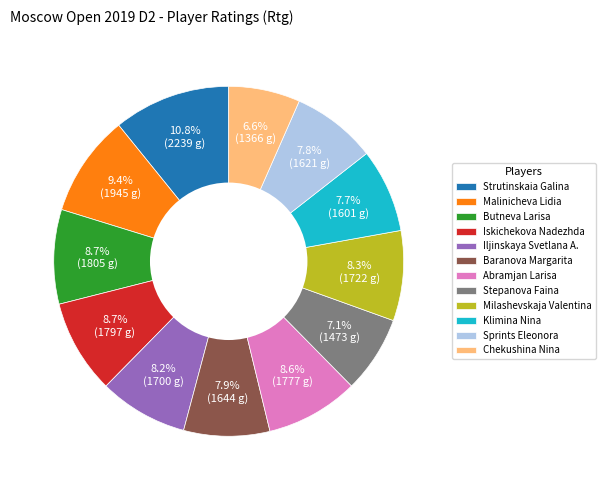

How many slices are in this pie chart?

12